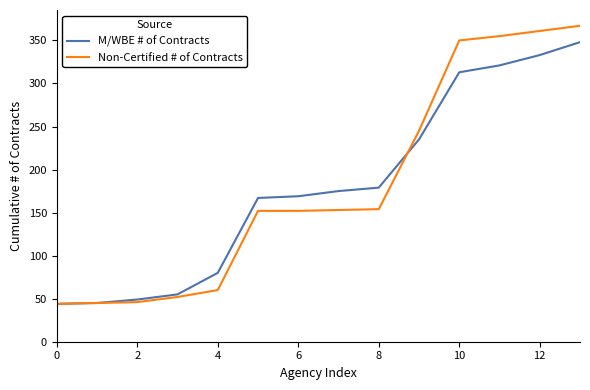

What is the lowest value of the M/WBE # of Contracts series?

44